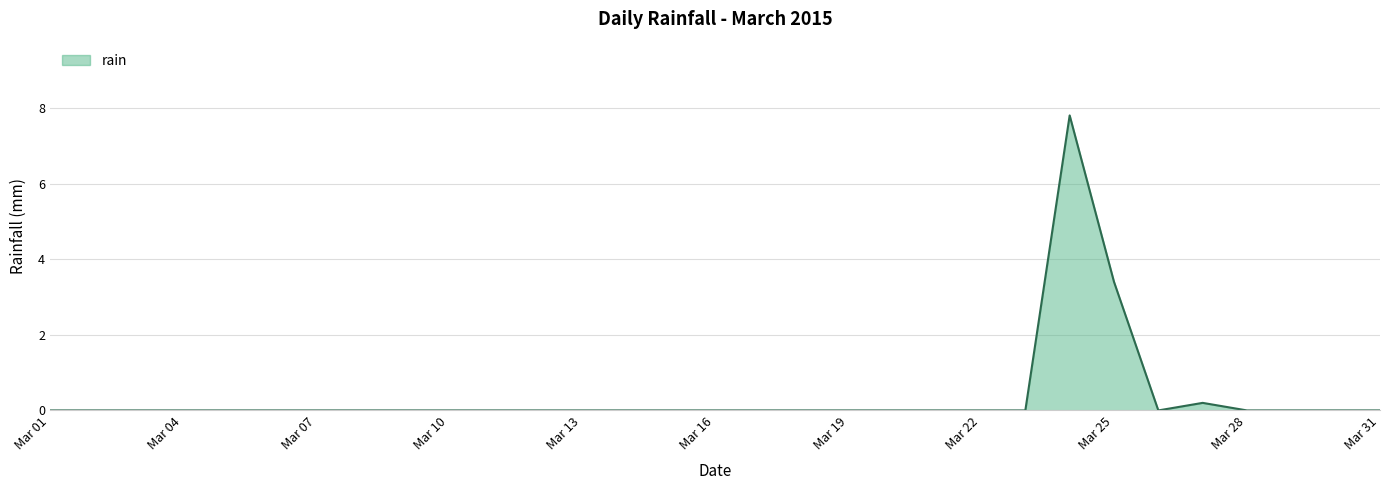

What is the greatest value displayed?

7.8